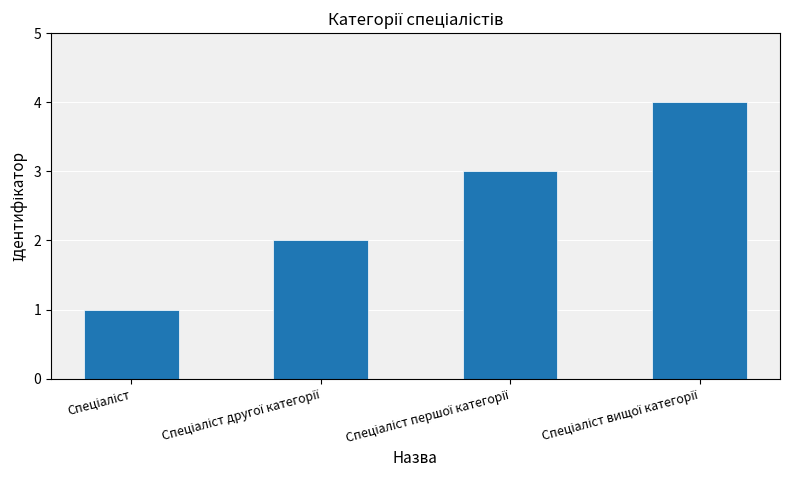

What is the maximum value shown in the chart?

4